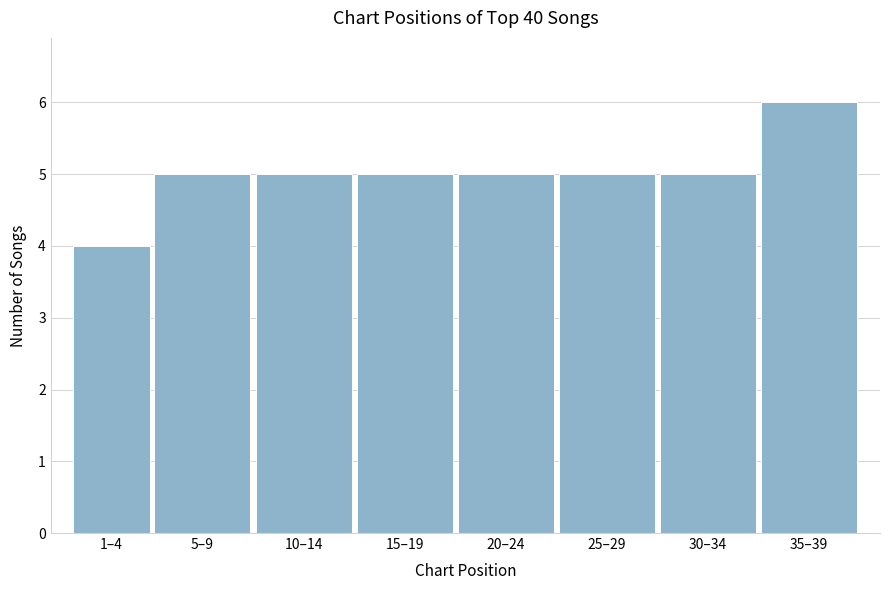

Reading left to right, transcribe all the data shown in this chart.

1–4=4	5–9=5	10–14=5	15–19=5	20–24=5	25–29=5	30–34=5	35–39=6